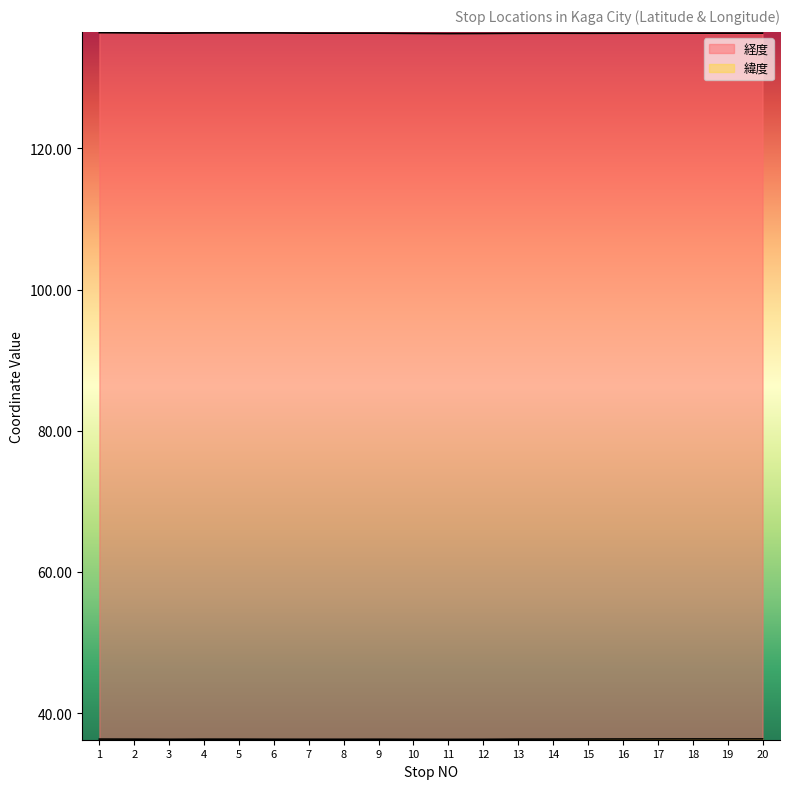

At which category is the sum across all series the highest?

1